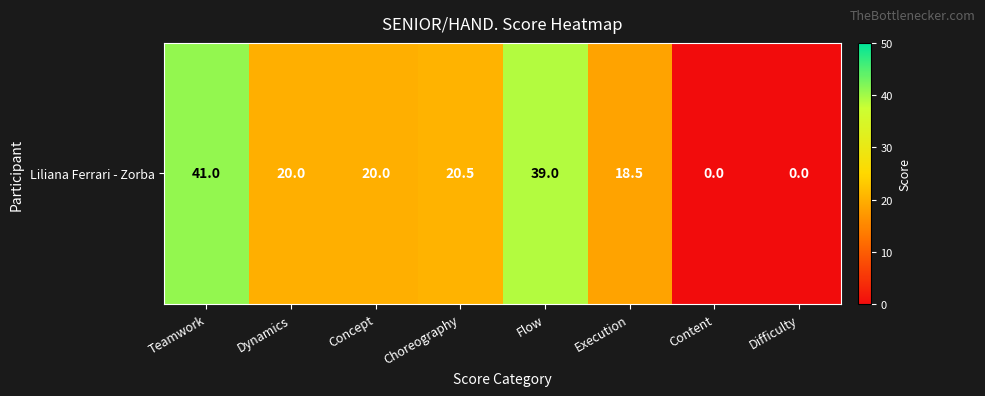

The chart shows a value of 18.5 at Execution. True or false?

True